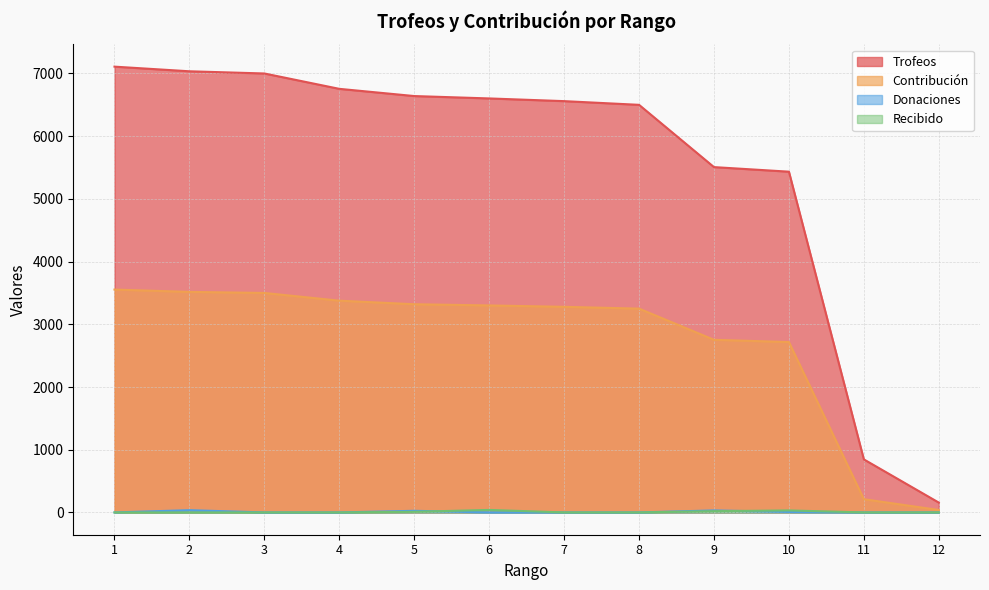

At how many categories does at least one series exceed 1041?

10